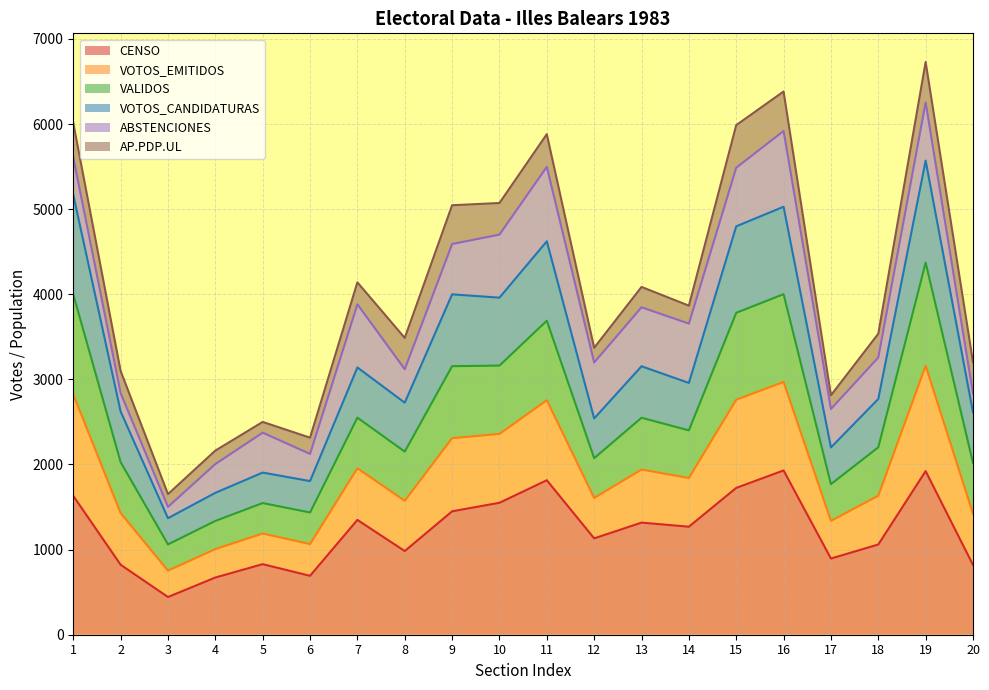

What is the sum of all CENSO values?

24306